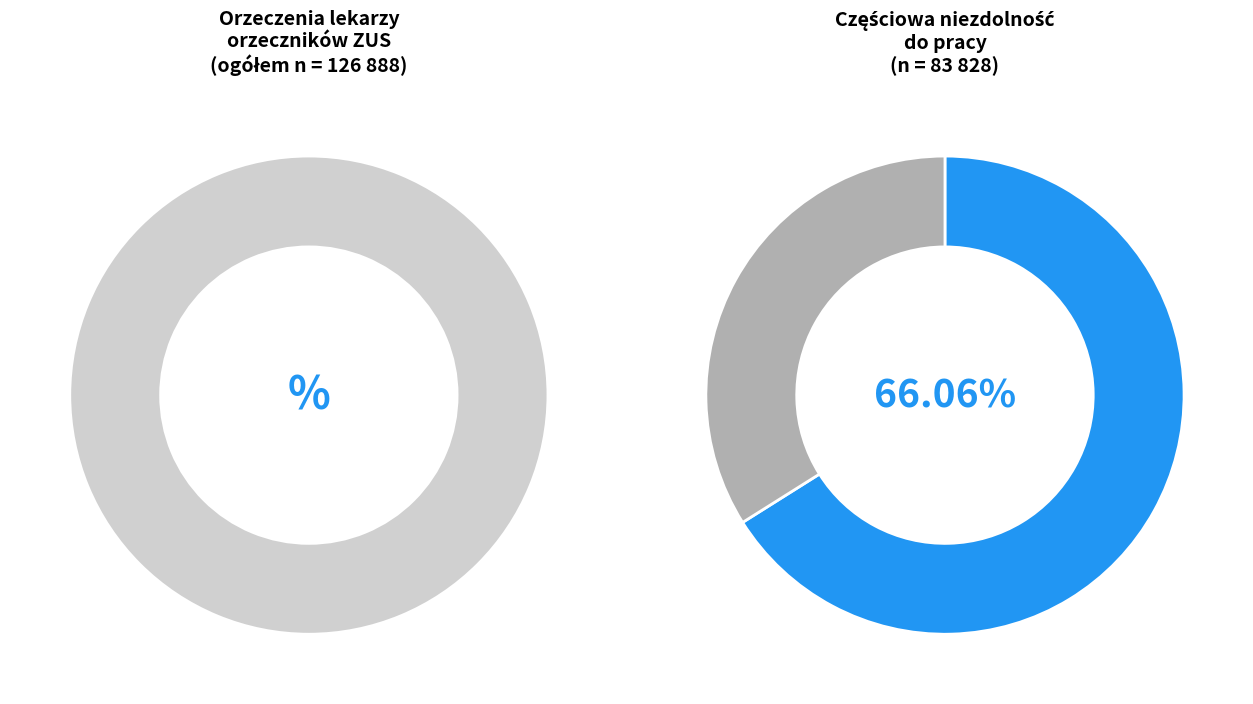

How many slices are in this pie chart?

3